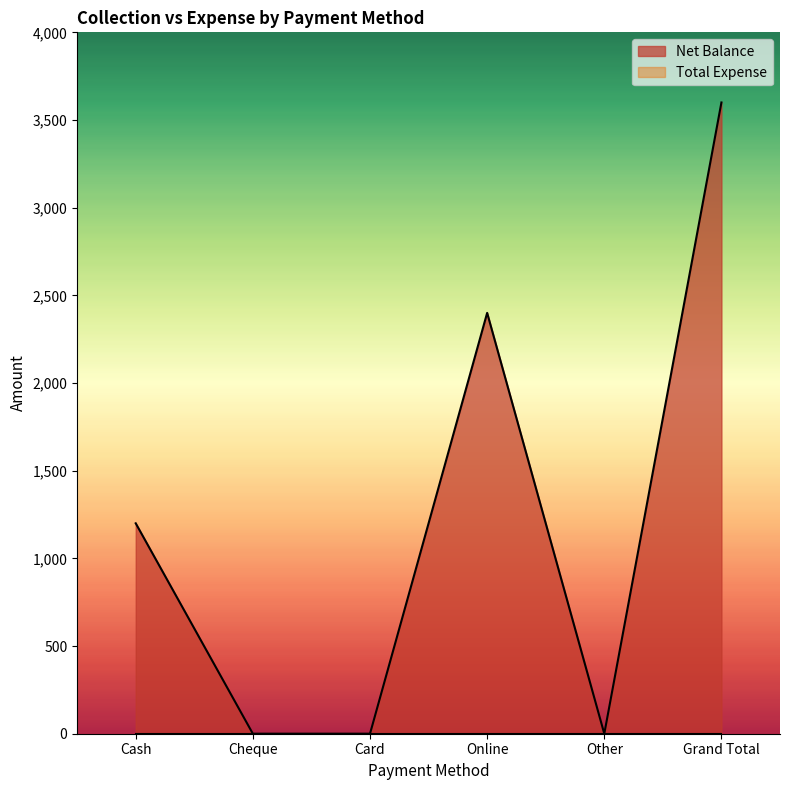

How many distinct data groups are displayed?

2